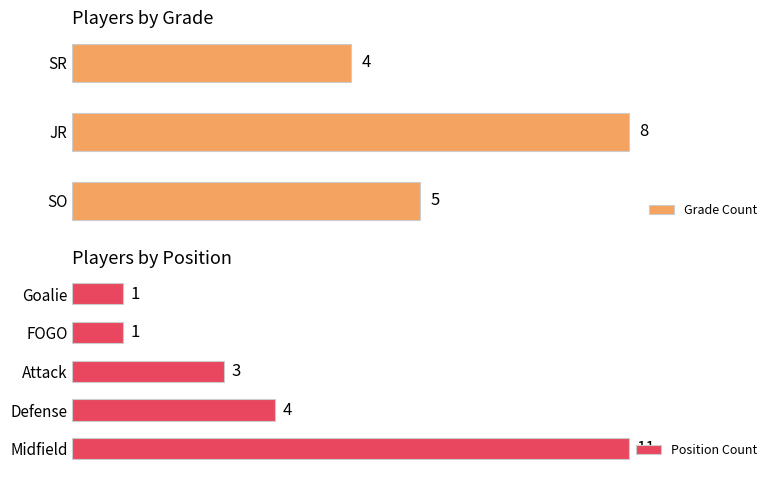

Approximately how many times larger is the value at SR compared to JR?

0.5